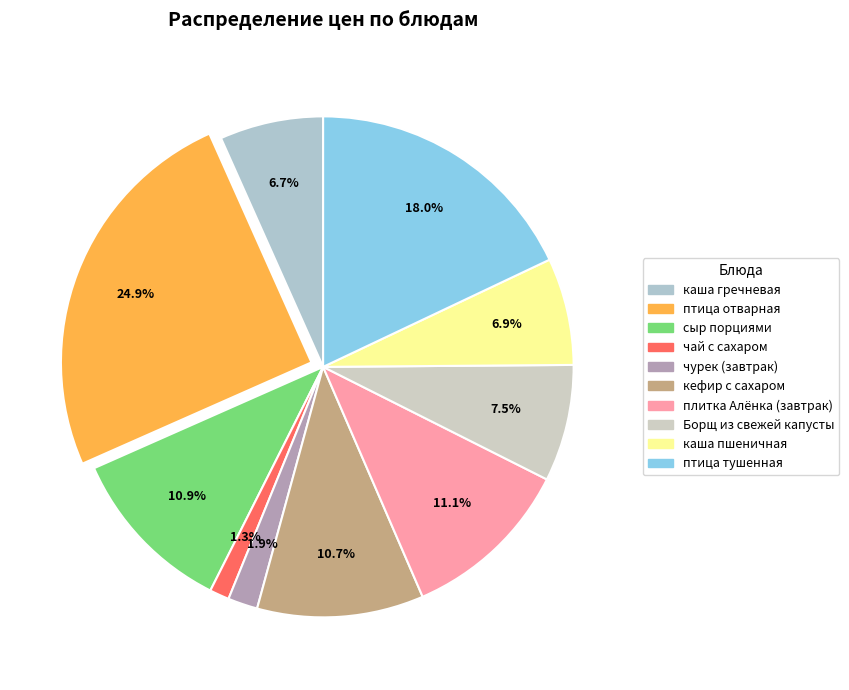

Combined, do птица отварная and плитка Алёнка (завтрак) account for over 50%?

No